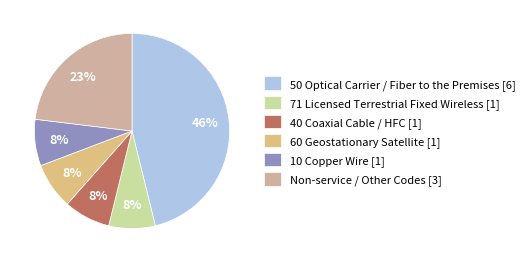

To the nearest percent, what portion does 60 Geostationary Satellite represent?

8%